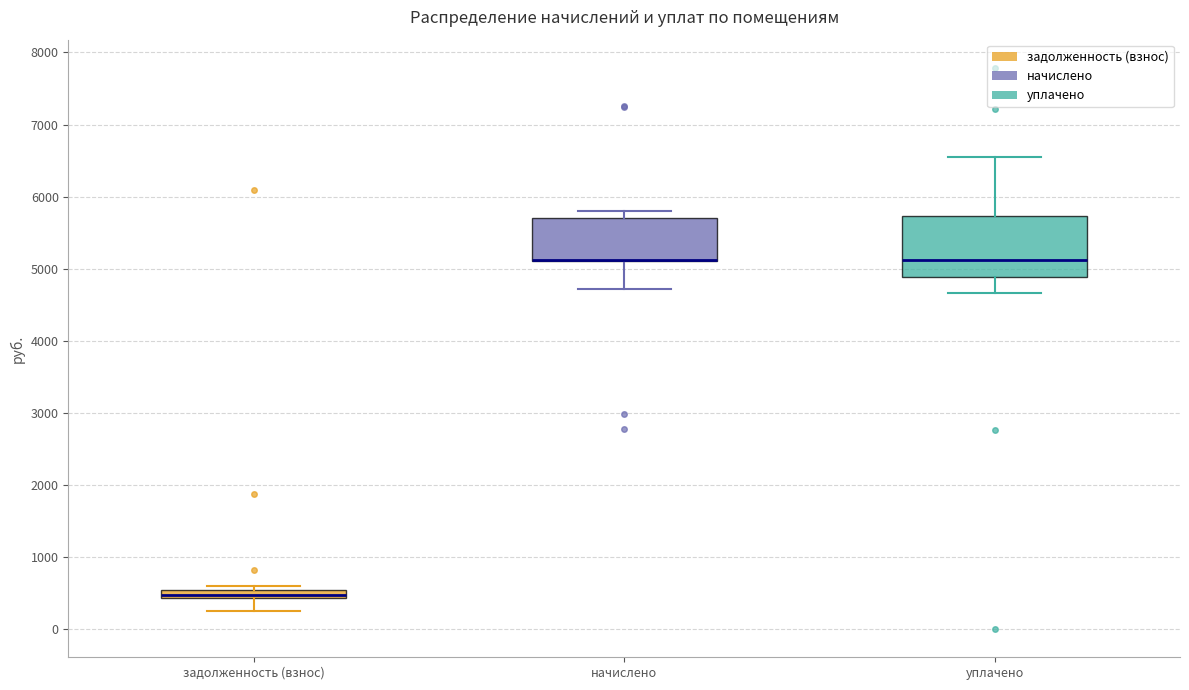

Comparing the boxes themselves (not the whiskers), which one is the tallest?

уплачено